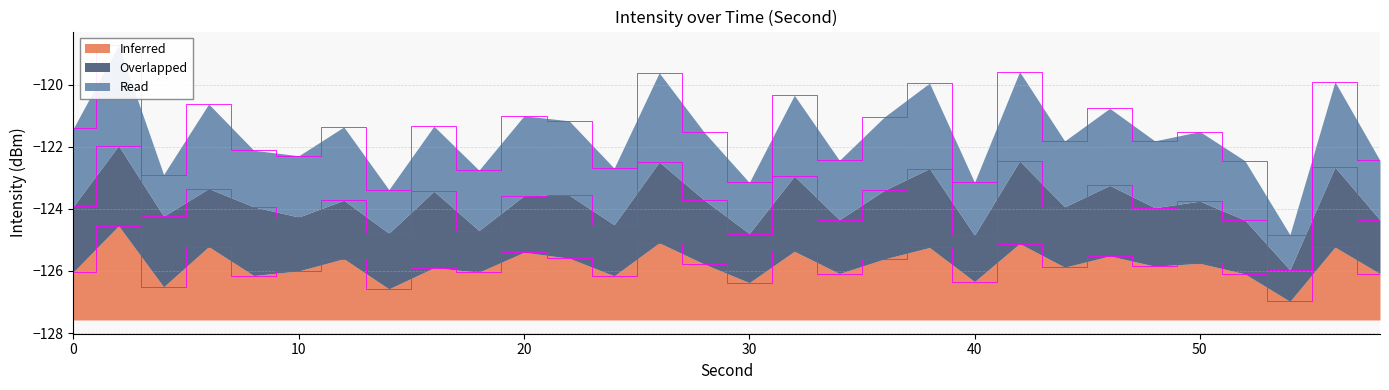

Is it true that Read equals -69.3 at 36?

False